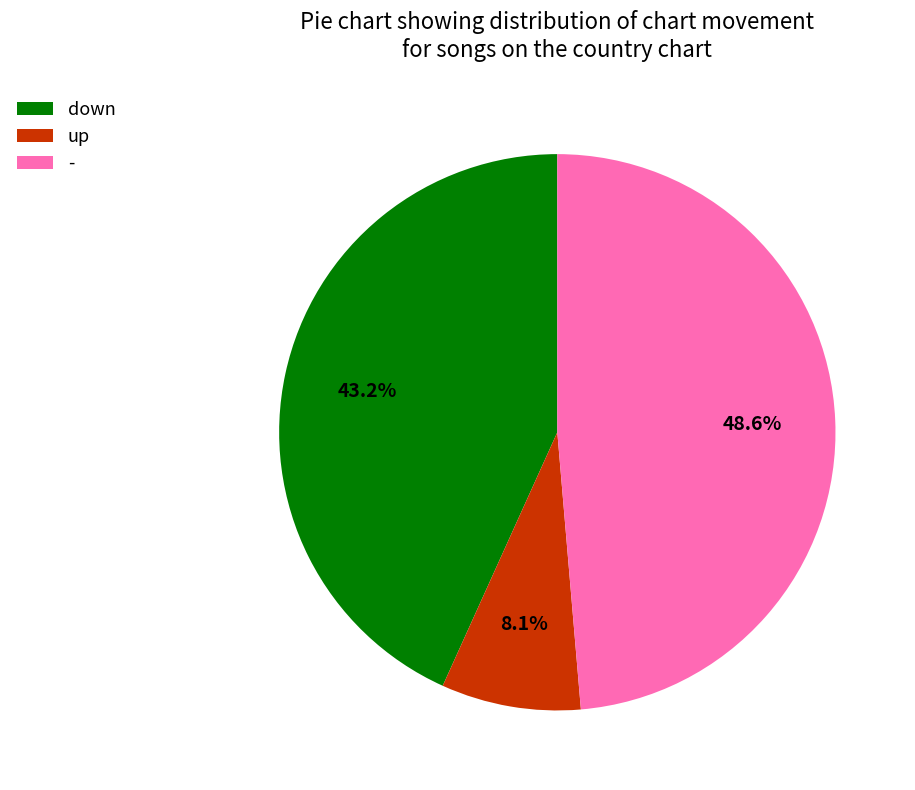

True or false: down accounts for 43% of the total.

True